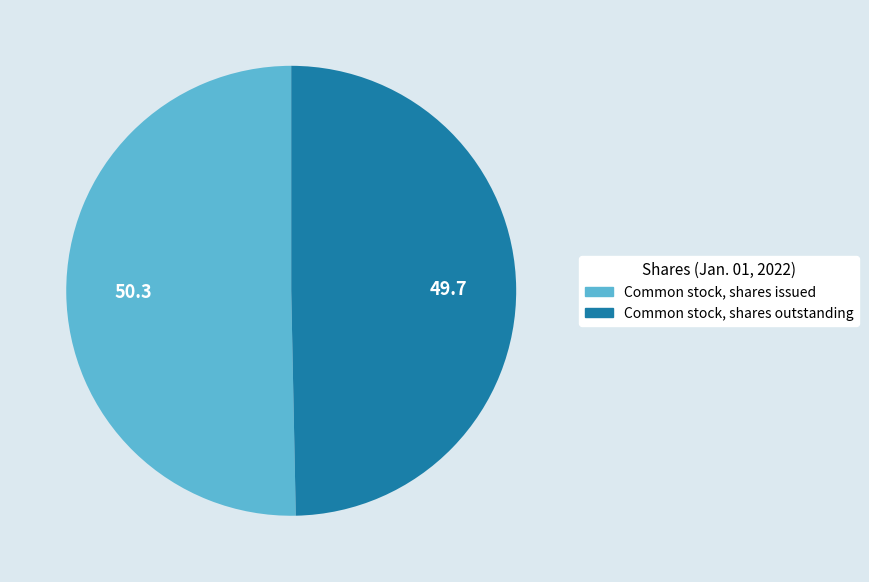

Which slice represents more than half of the pie?

Common stock, shares issued